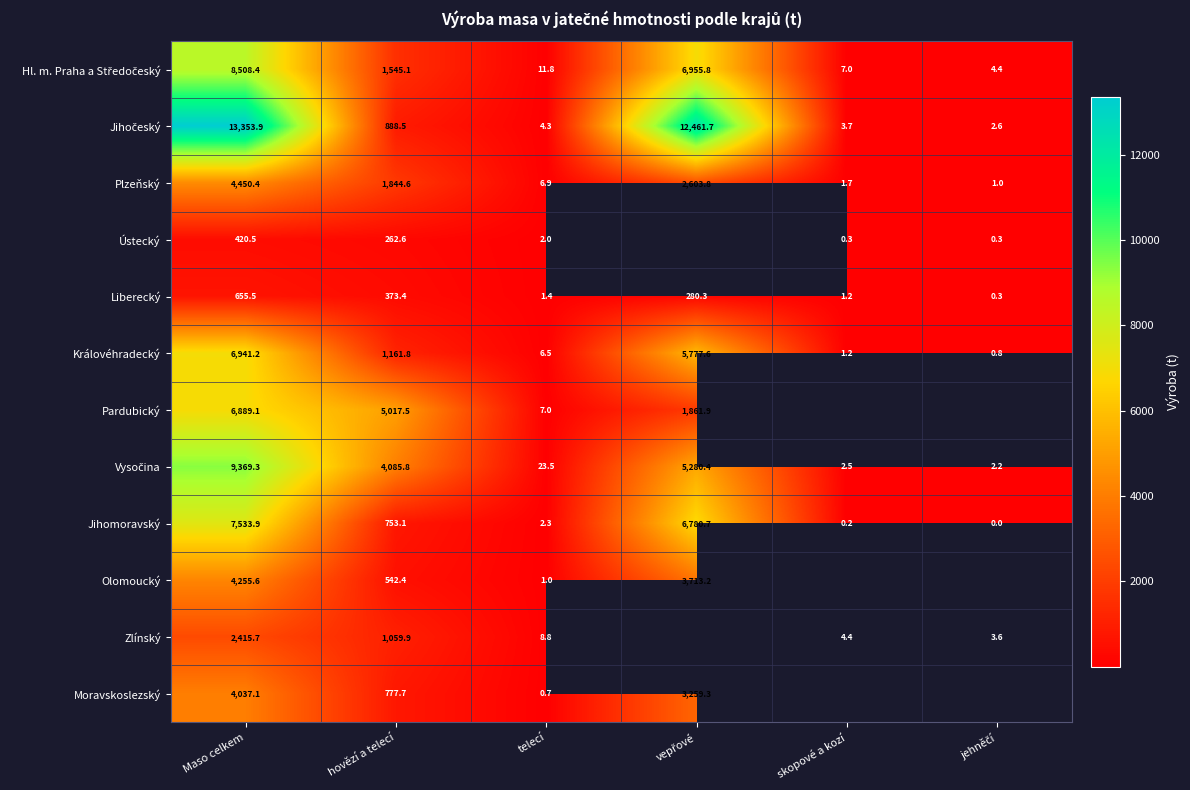

At which label does Liberecký first exceed 280?

Maso celkem